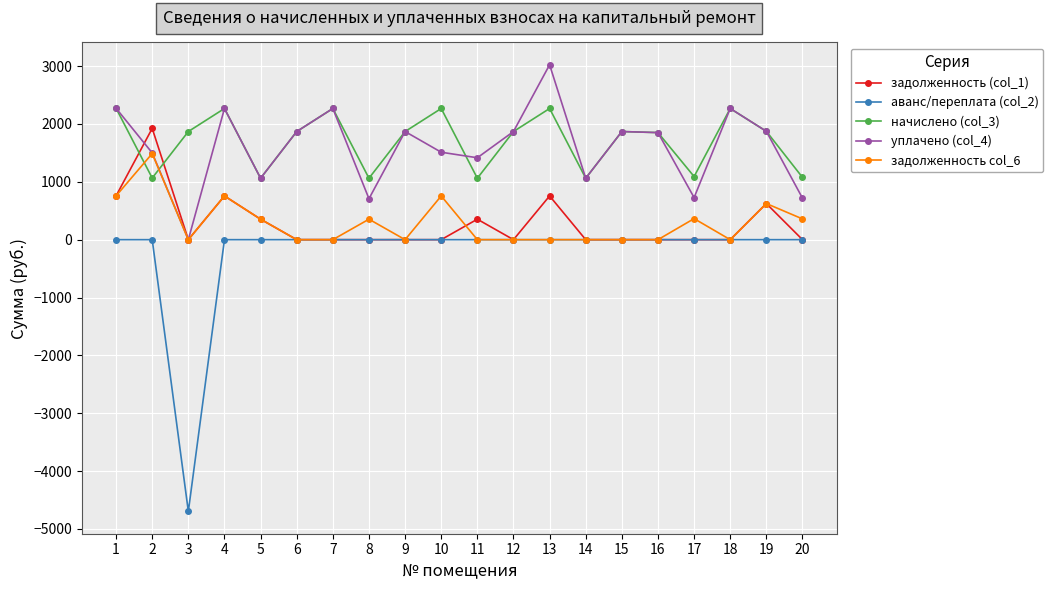

True or false: уплачено (col_4) and начислено (col_3) intersect in this chart.

True